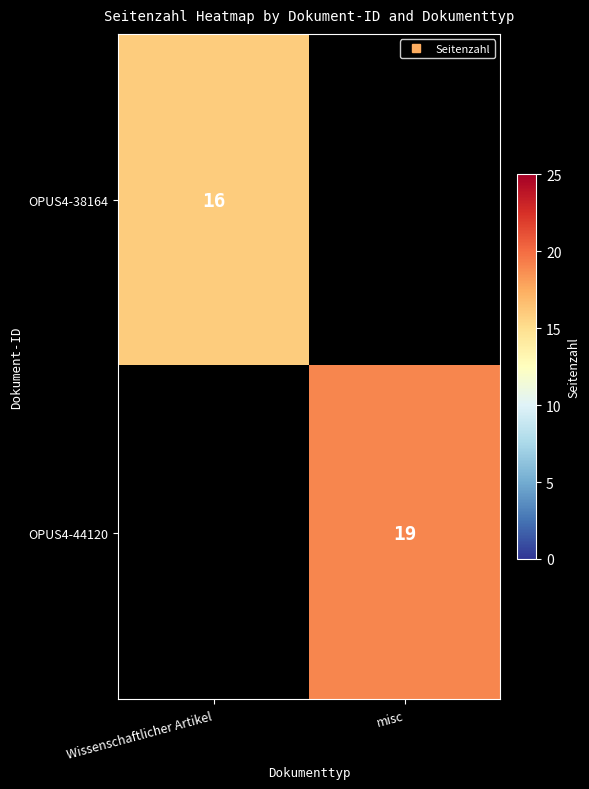

At which category does the chart reach its peak across all series?

misc